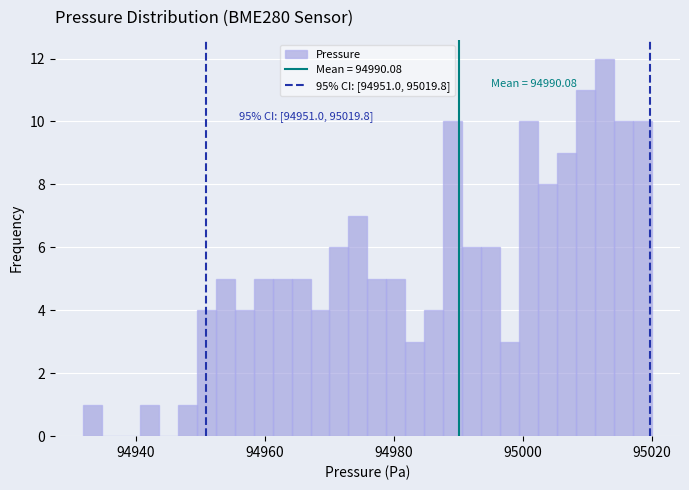

Around what value on the x-axis is the tallest bar? Give the approximate position of its centre, as read against the axis.

95012